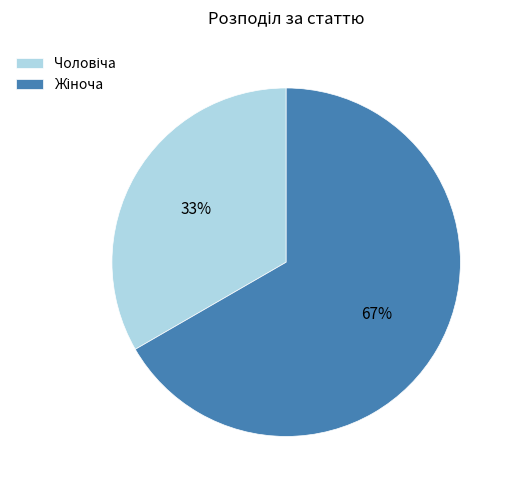

Is there any slice that represents more than half of the pie?

Yes